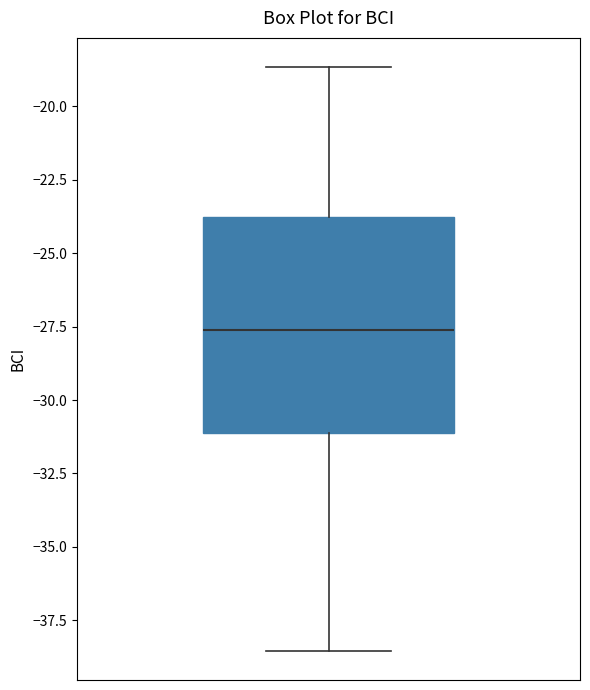

Read this box plot against the y-axis: the position of the median line, the range covered by the box, and the ends of both whiskers. The values are not printed on the chart, so give them approximately, as read against the axis.

median -27.5, box -31.0 to -24.0, whiskers -38.5 to -18.5